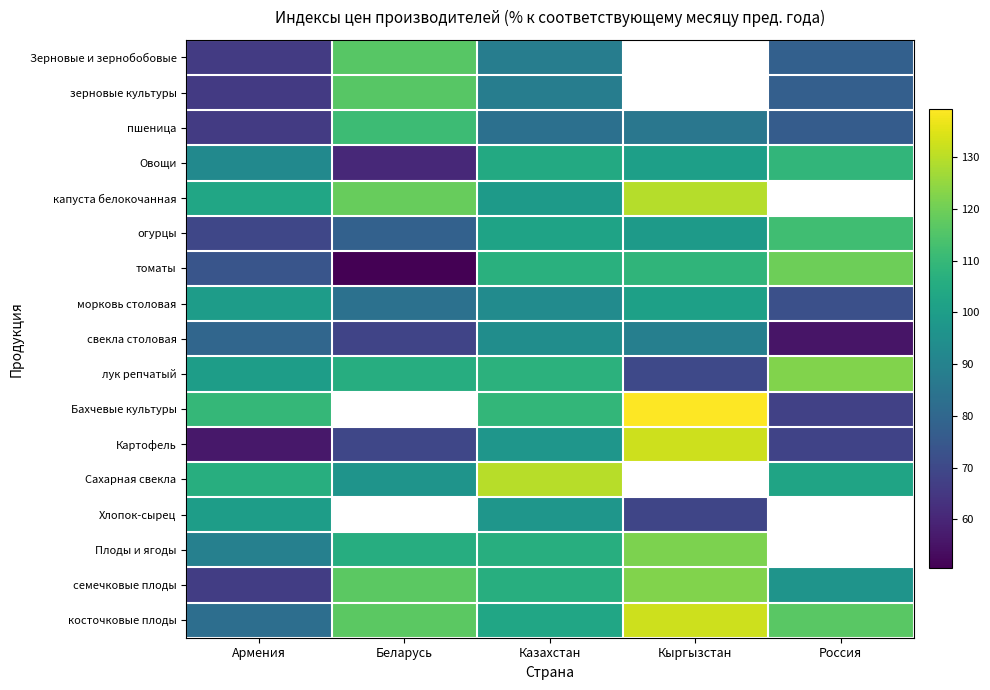

Which series has the largest total across all categories?

косточковые плоды